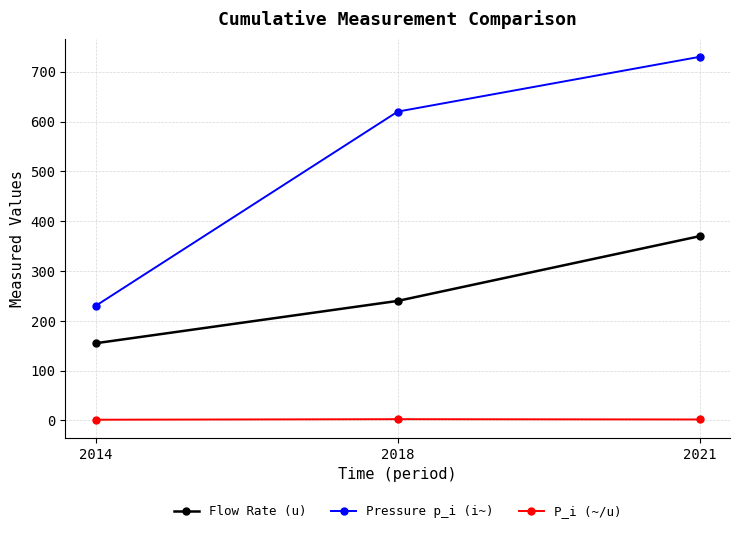

Where does the P_i (~/u) series first go above 2?

2018